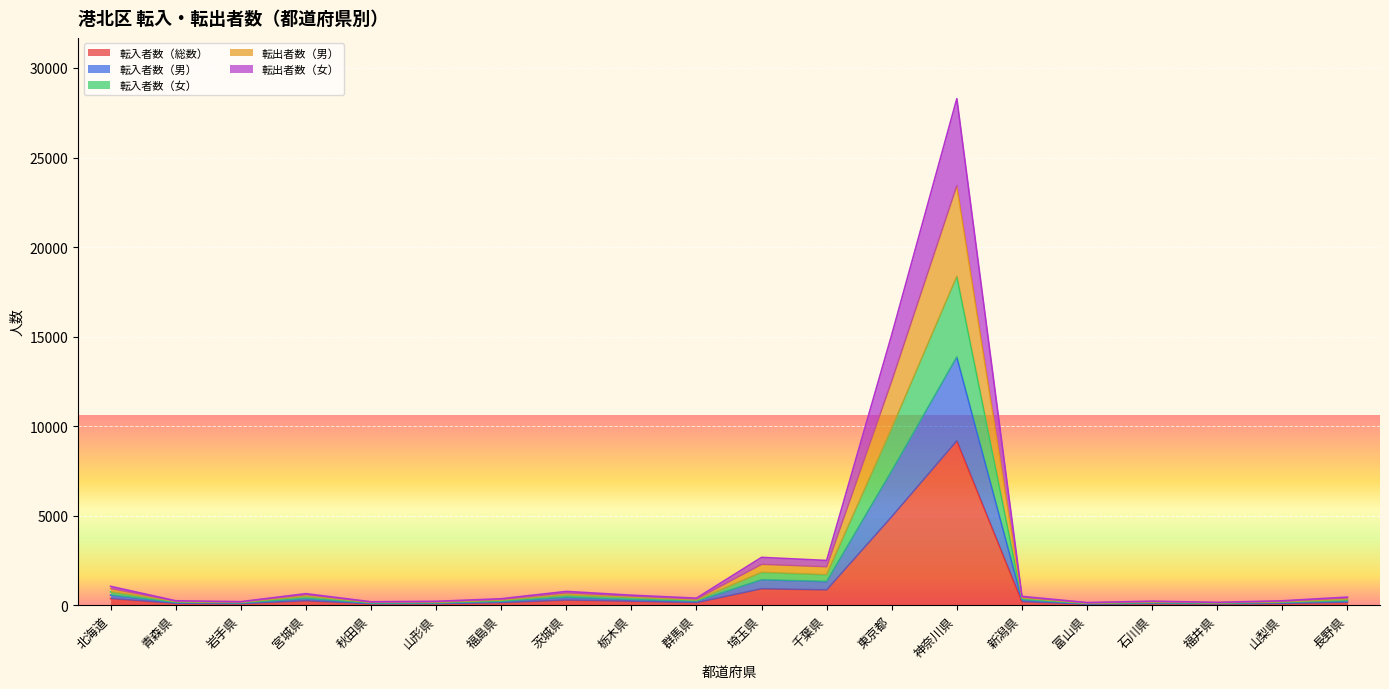

Where does the 転入者数（男） series first go above 236?

北海道